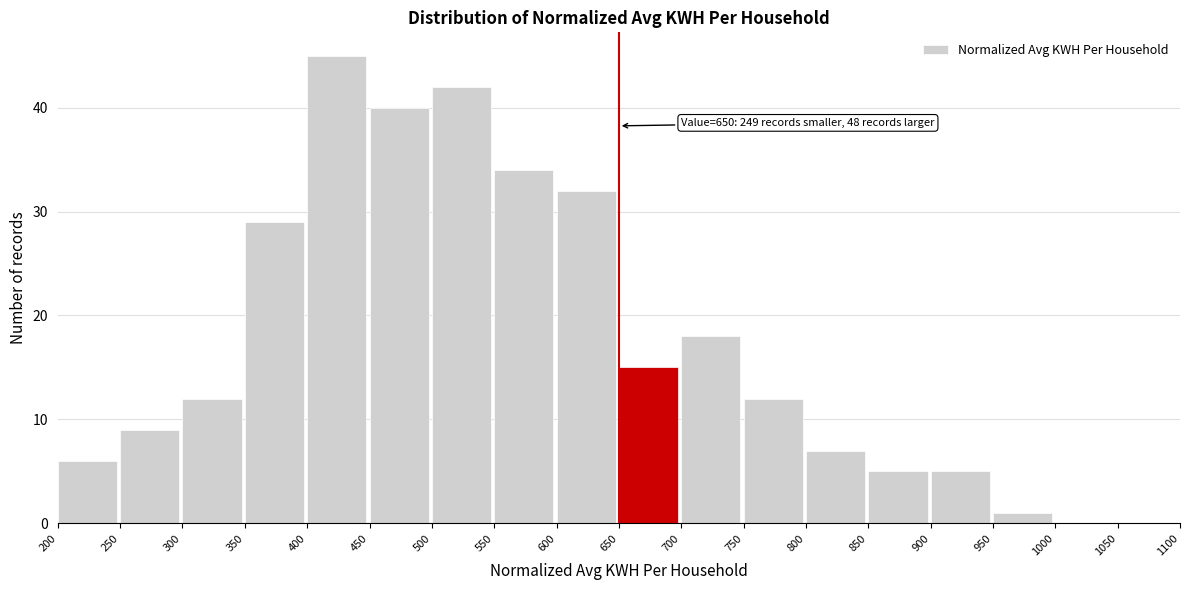

Over which range of the x-axis is the bar tallest?

400 to 450